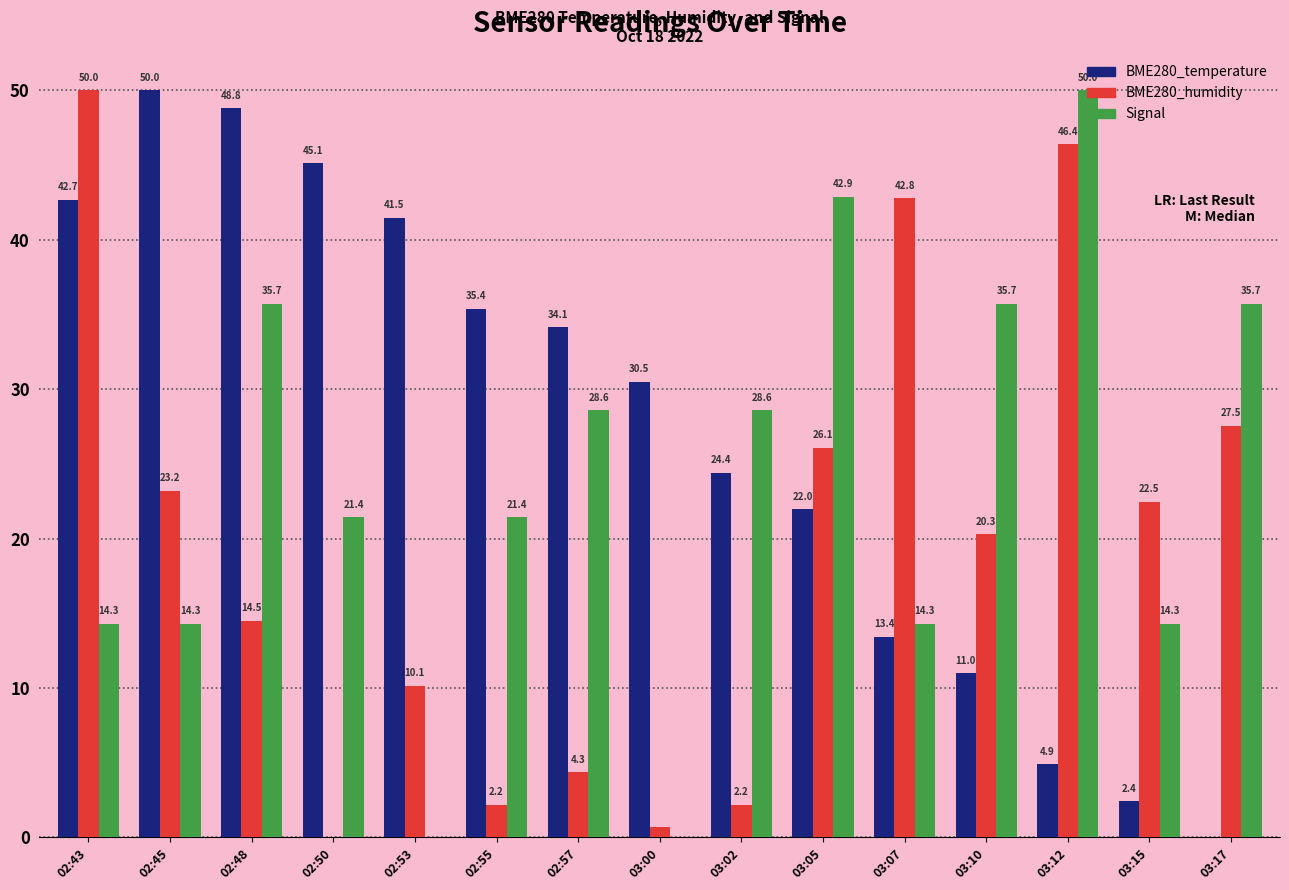

Where does the BME280_temperature series first go above 30?

02:43